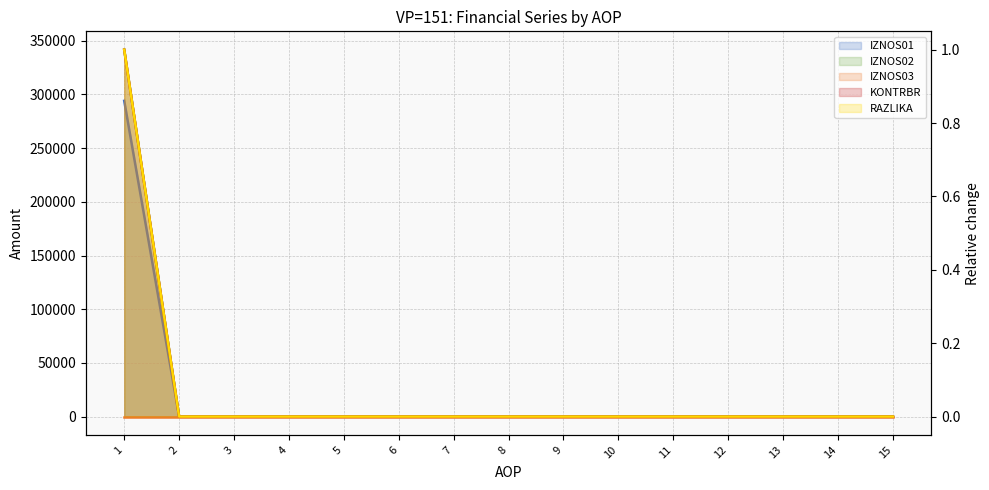

Does the chart have visible grid lines?

Yes